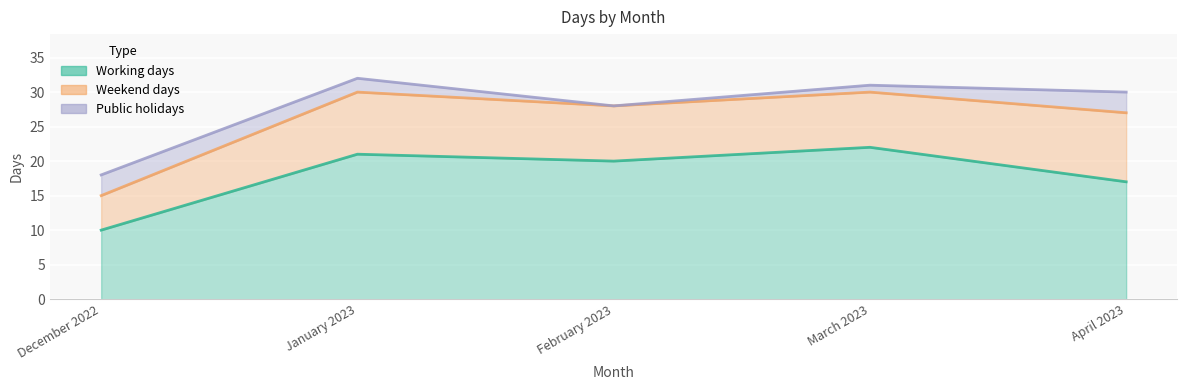

The Public holidays series shows 3 at December 2022. True or false?

True